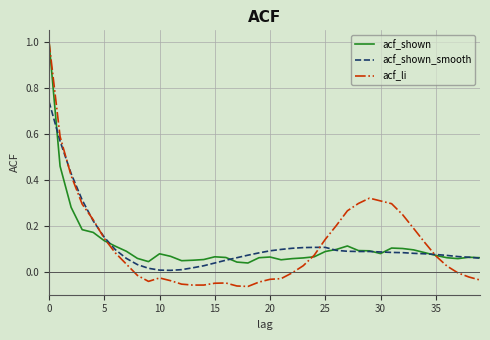

At how many categories does at least one series exceed 0?

40